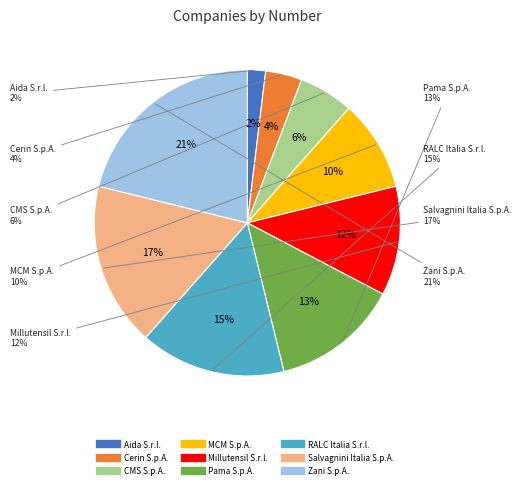

What is the smallest slice in the pie chart?

Aida S.r.l.